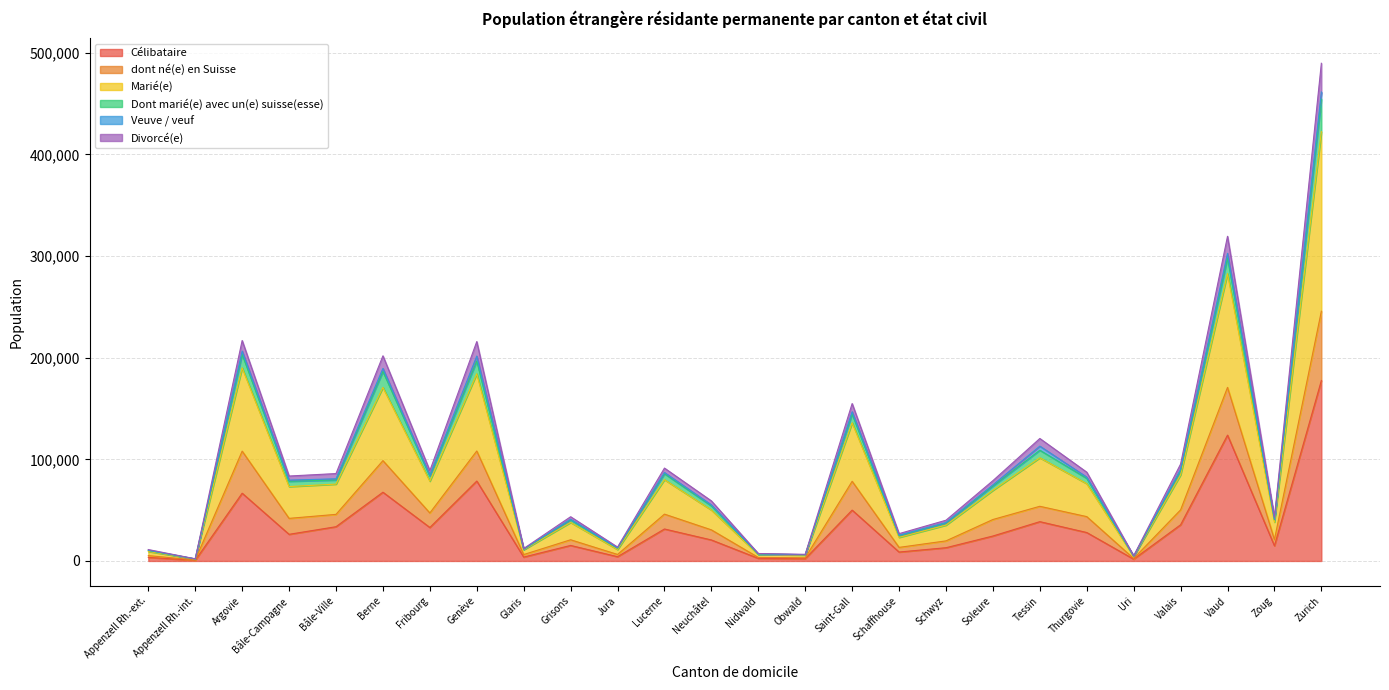

Is it true that Dont marié(e) avec un(e) suisse(esse) equals 64427 at Argovie?

False